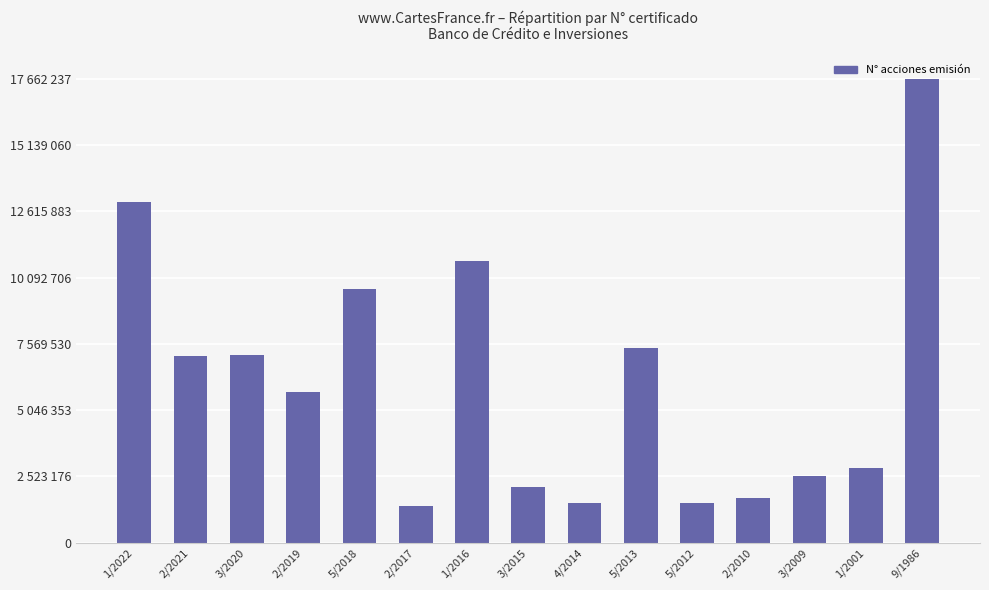

Reading left to right, transcribe all the data shown in this chart.

1/2022=12950840	2/2021=7118565	3/2020=7151531	2/2019=5723429	5/2018=9657930	2/2017=1380653	1/2016=10737300	3/2015=2105835	4/2014=1526714	5/2013=7392885	5/2012=1523797	2/2010=1716095	3/2009=2529750	1/2001=2860310	9/1986=17662237